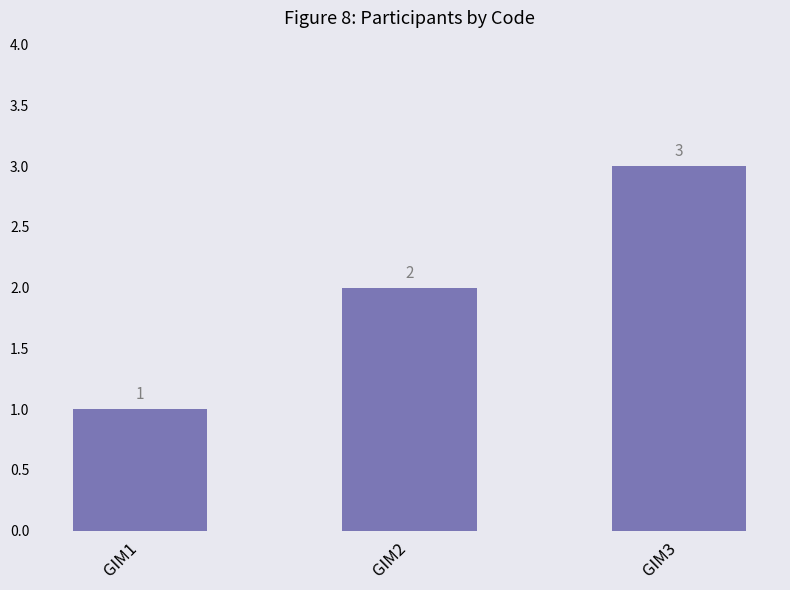

What is the average value?

2